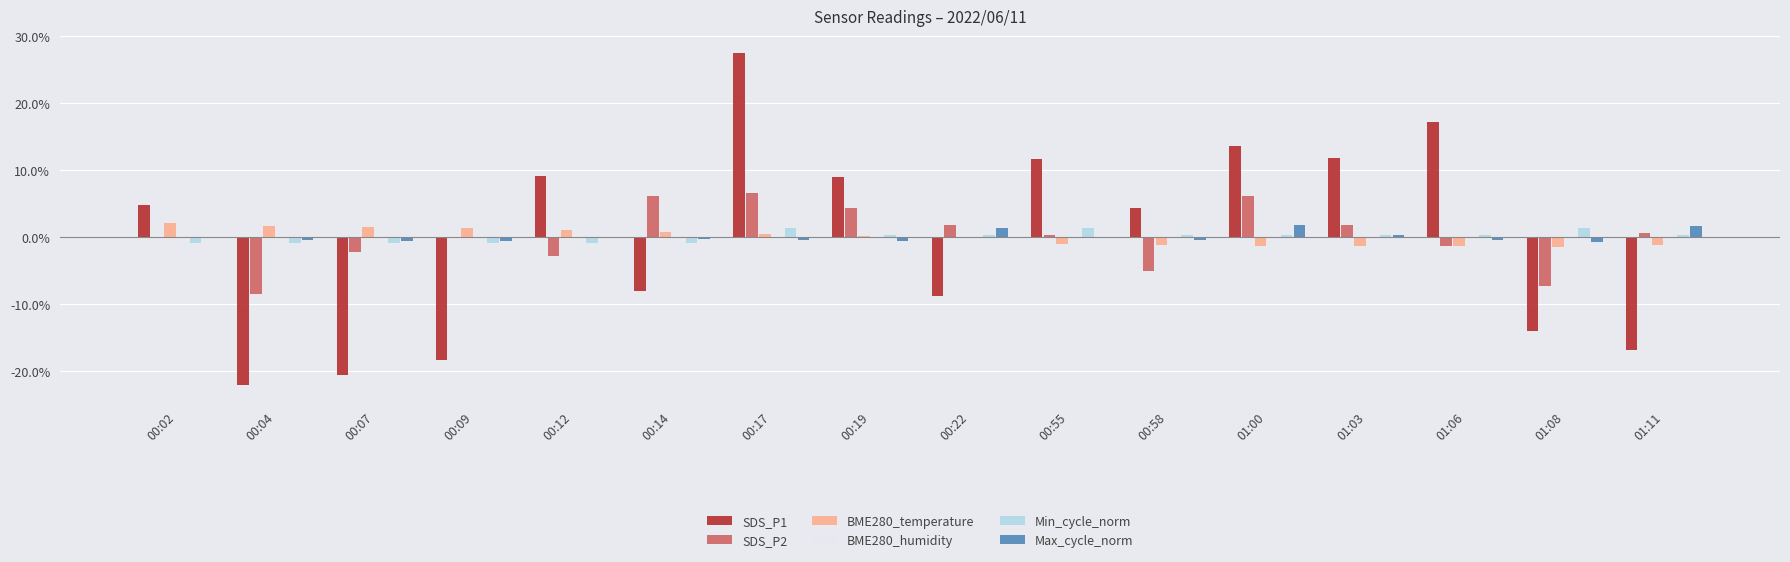

Reading right to left, extract all data points from this chart.

SDS_P1: -16.9	-14.0	17.2	11.8	13.6	4.4	11.6	-8.8	8.9	27.5	-8.1	9.1	-18.3	-20.7	-22.1	4.8
SDS_P2: 0.5	-7.3	-1.3	1.8	6.1	-5.0	0.3	1.8	4.3	6.5	6.1	-2.8	-0.1	-2.3	-8.5	-0.1
BME280_temperature: -1.3	-1.4	-1.4	-1.3	-1.3	-1.3	-1.0	-0.1	0.2	0.5	0.8	1.1	1.4	1.5	1.6	2.1
BME280_humidity: 0.0	0.0	0.0	0.0	0.0	0.0	0.0	0.0	0.0	0.0	0.0	0.0	0.0	0.0	0.0	0.0
Min_cycle_norm: 0.2	1.4	0.2	0.2	0.2	0.2	1.4	0.2	0.2	1.4	-0.9	-0.9	-0.9	-0.9	-0.9	-0.9
Max_cycle_norm: 1.7	-0.8	-0.4	0.2	1.8	-0.5	-0.2	1.4	-0.6	-0.4	-0.3	-0.1	-0.7	-0.6	-0.4	-0.1